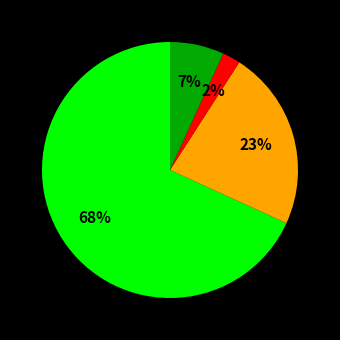

Does any single category account for the majority?

Yes